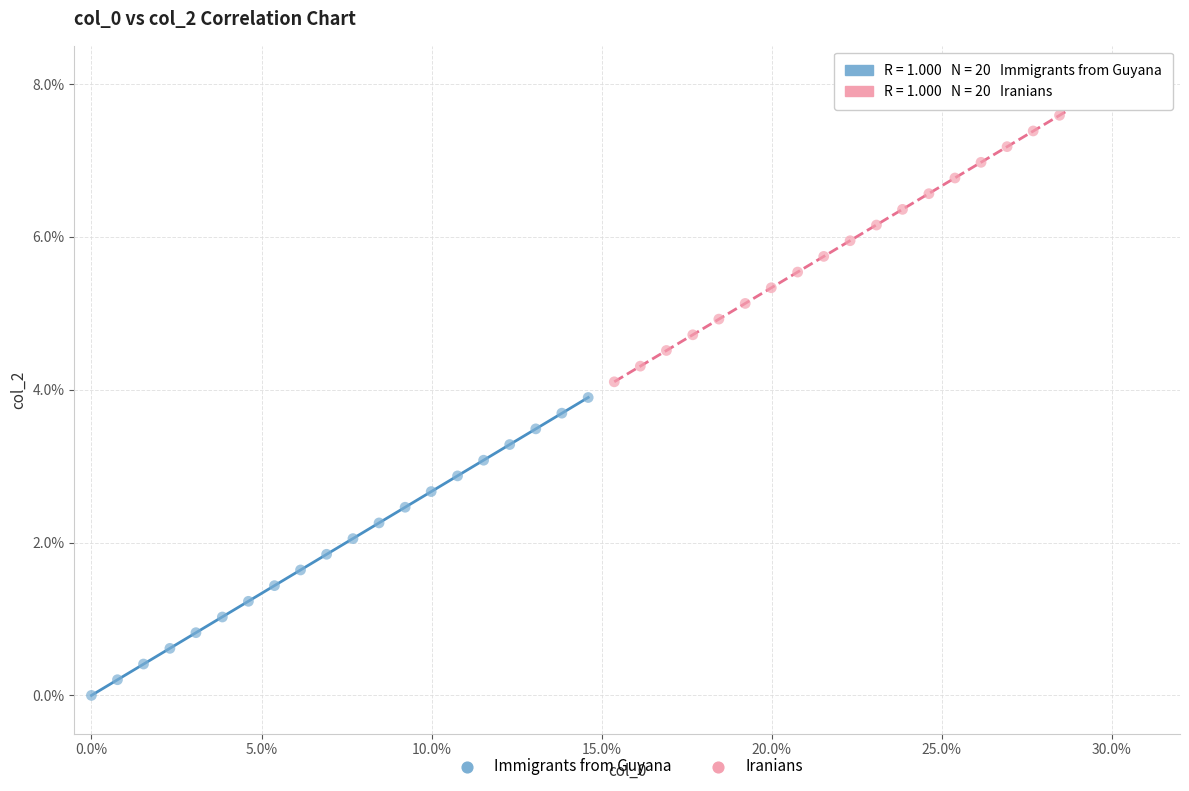

Which series reaches the maximum Y coordinate?

Iranians